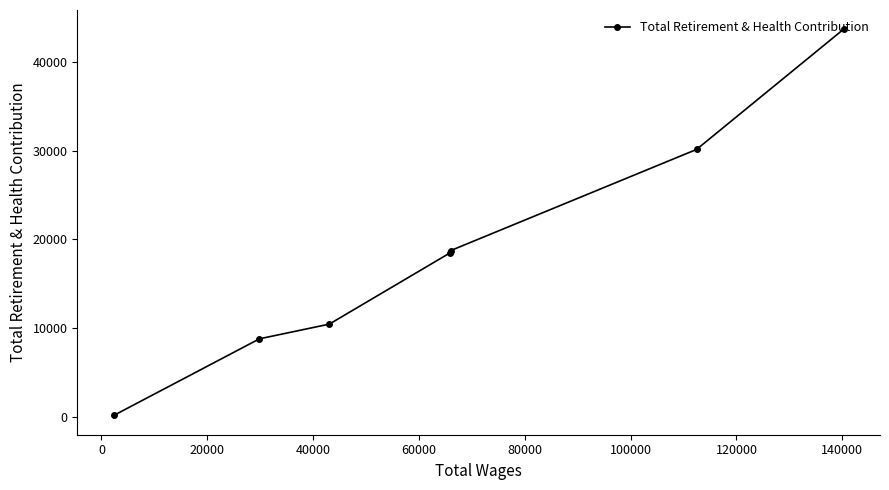

What is the difference between the maximum and minimum values?

43500